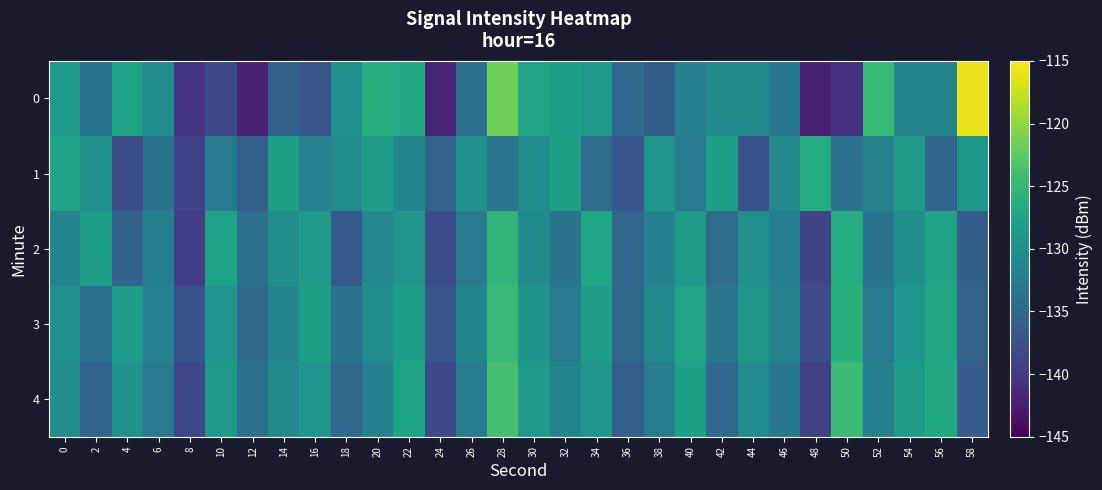

Between 8 and 42, which is larger?

42